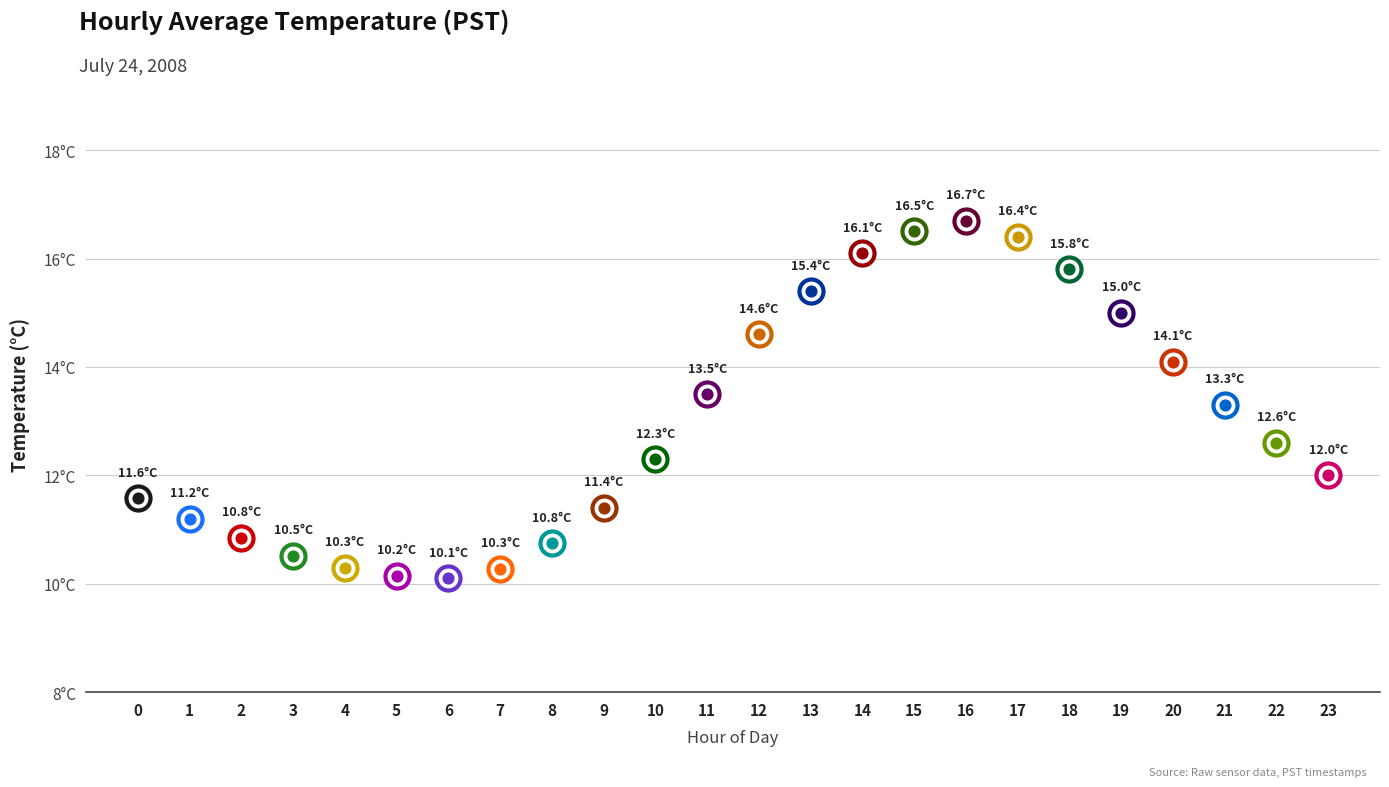

What is the ratio of the value at Hour 6 to the value at Hour 12?

0.7